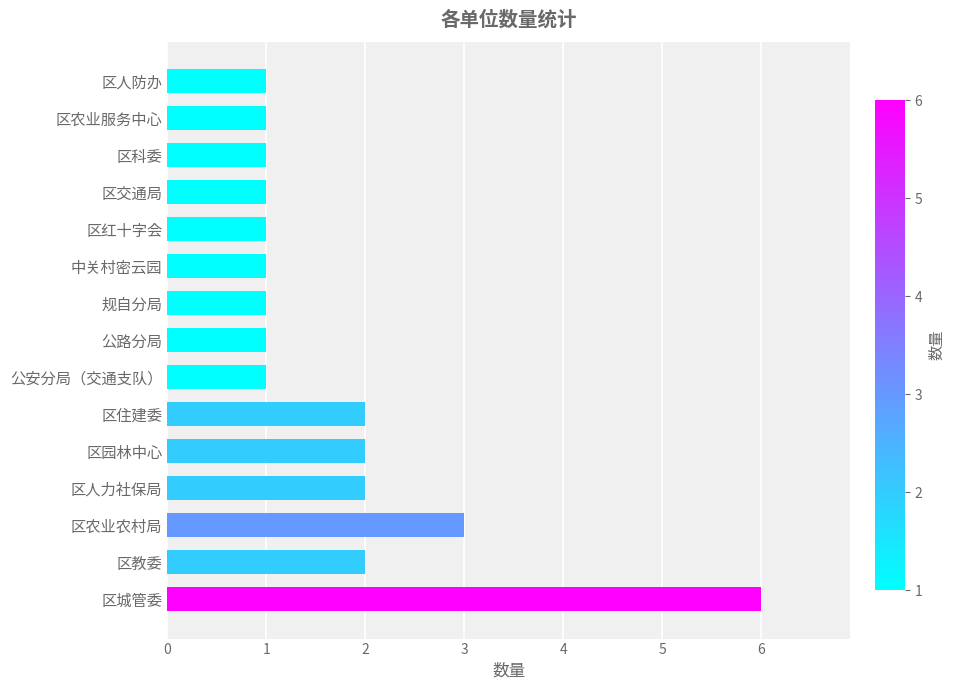

Reading top to bottom, list all the values displayed in this chart.

1	1	1	1	1	1	1	1	1	2	2	2	3	2	6